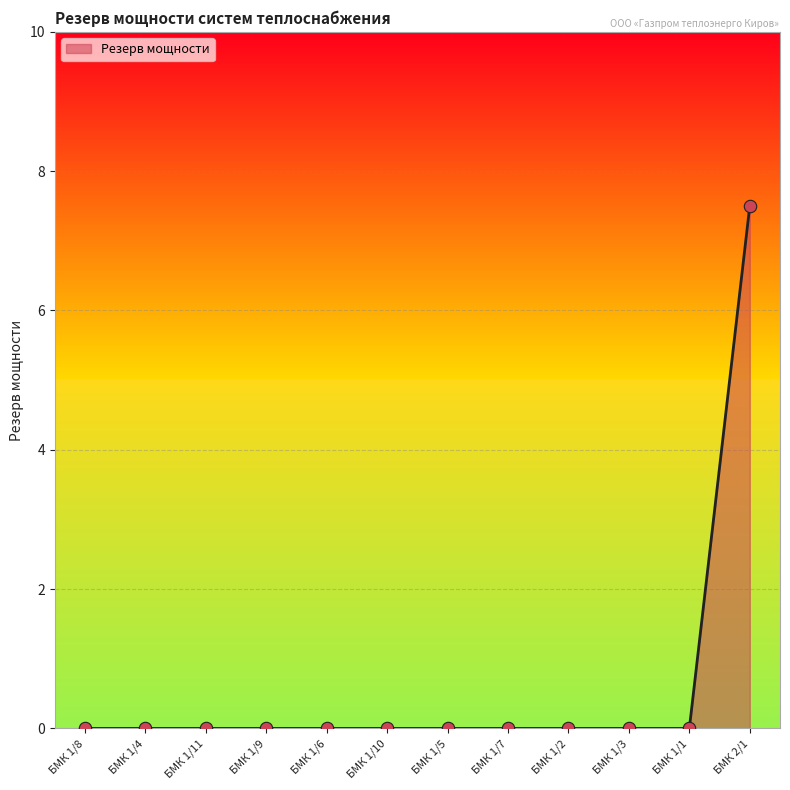

Which has a higher value, БМК 2/1 or БМК 1/4?

БМК 2/1